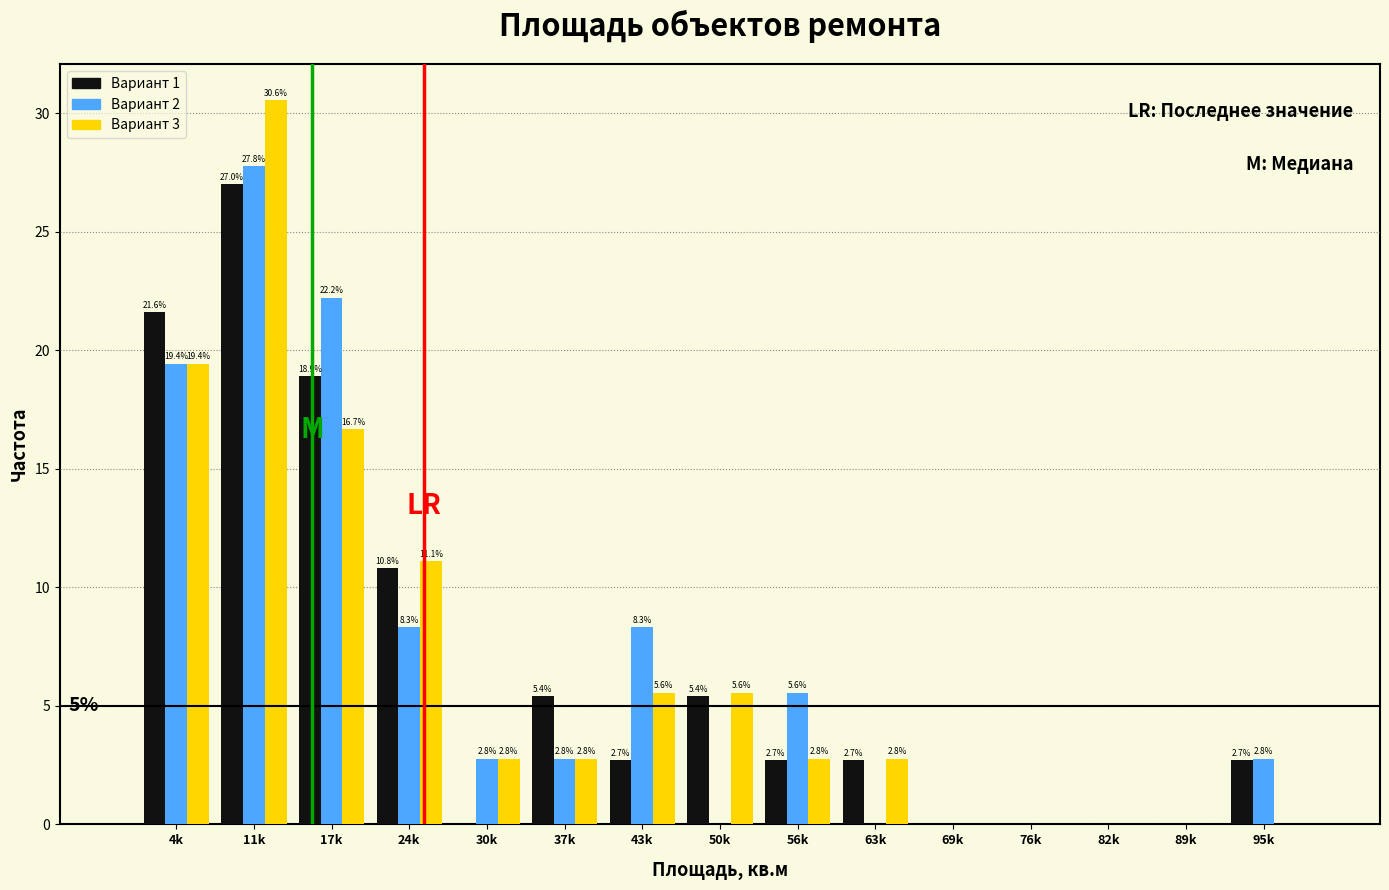

Which label corresponds to the largest value in the chart?

11k